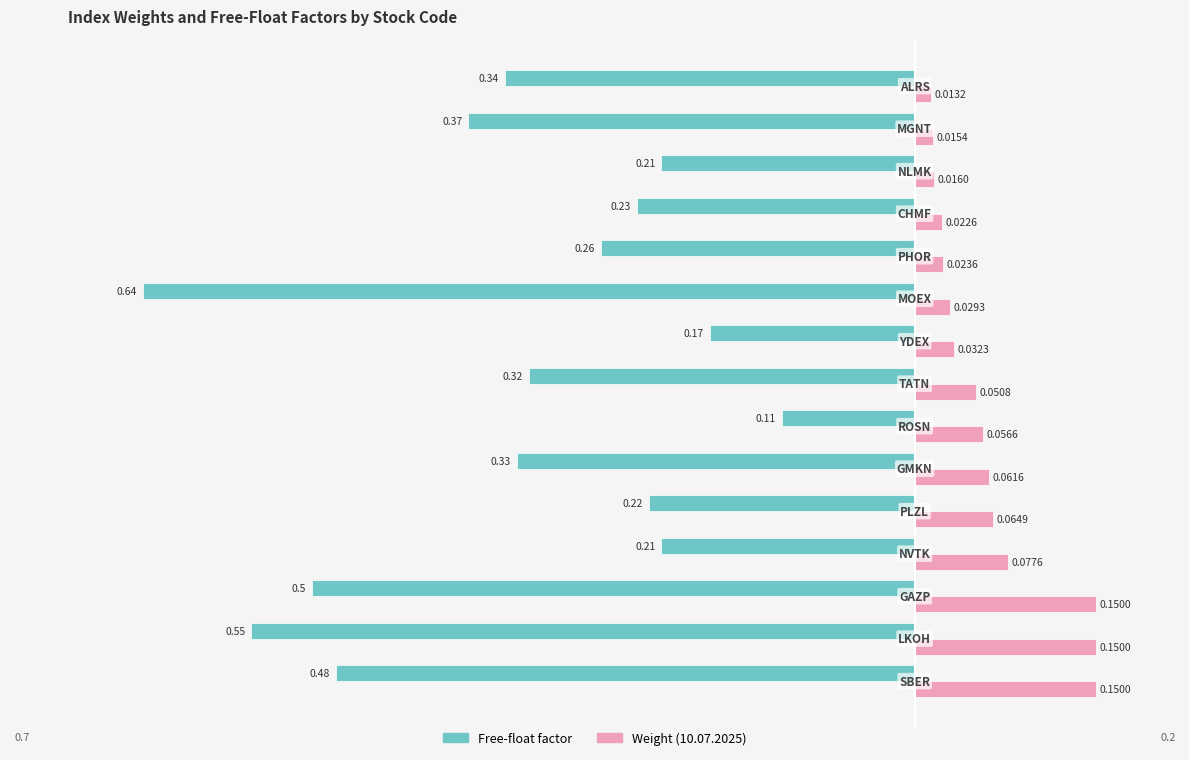

Which series has the largest total across all categories?

Weight (10.07.2025)